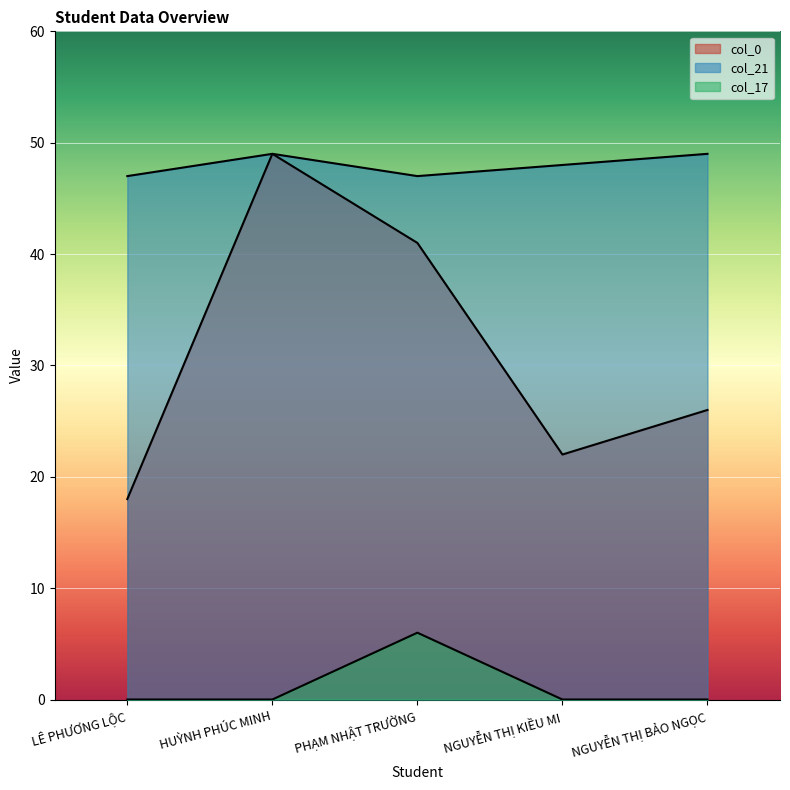

What is the total value across all series at HUỲNH PHÚC MINH?

98